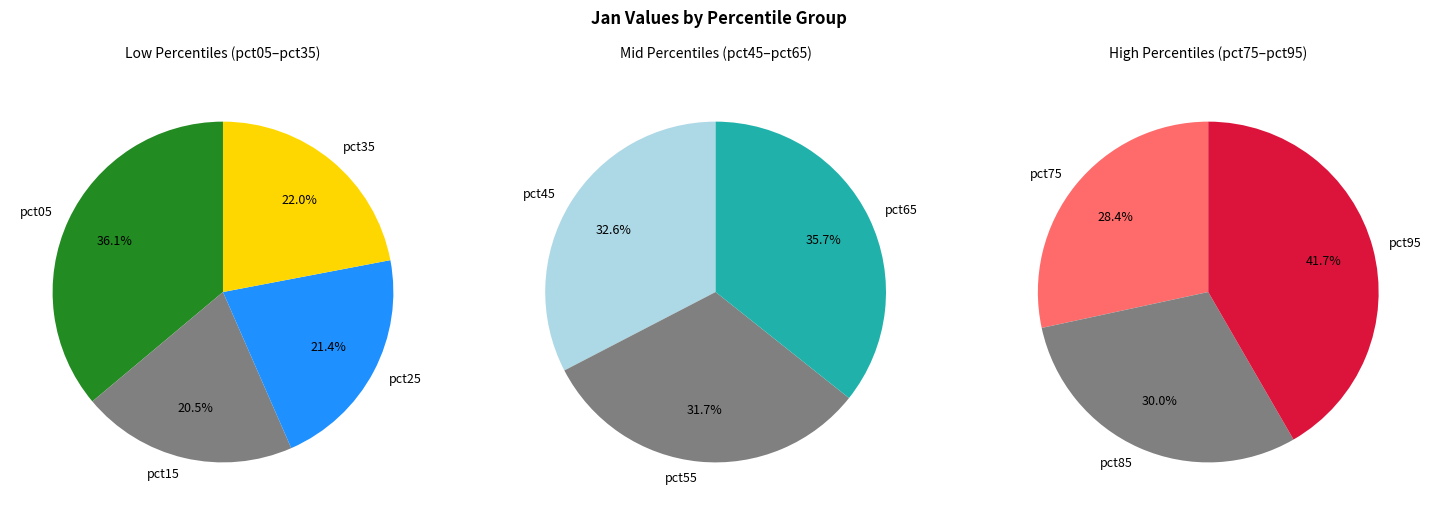

Is there any slice that represents more than half of the pie?

No